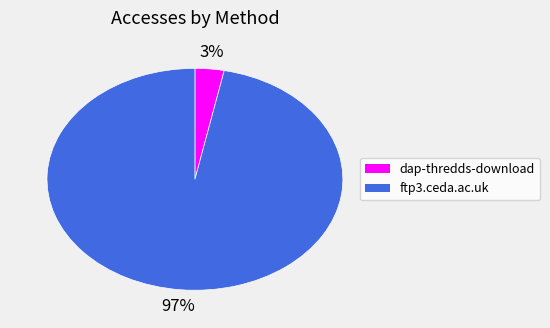

What percentage is the dap-thredds-download slice, to the nearest percent?

3%